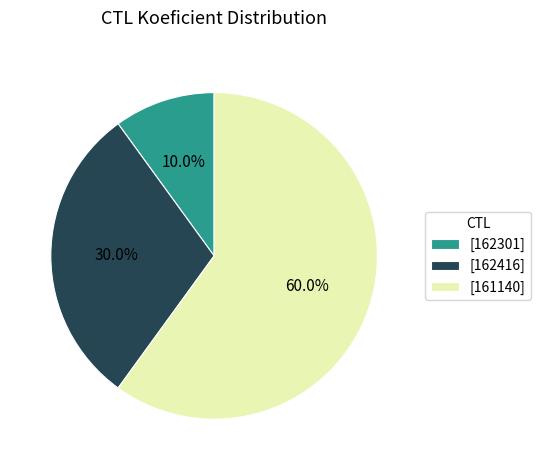

What portion of the pie excludes [162301]?

90.0%